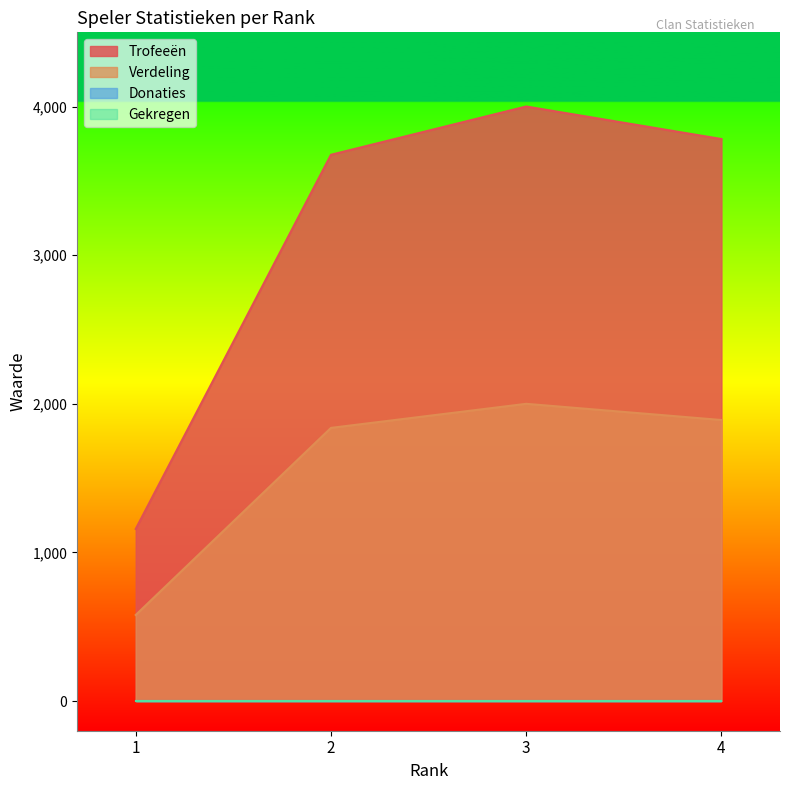

What is the value of the Trofeeën point at the 3rd from the left?

4001